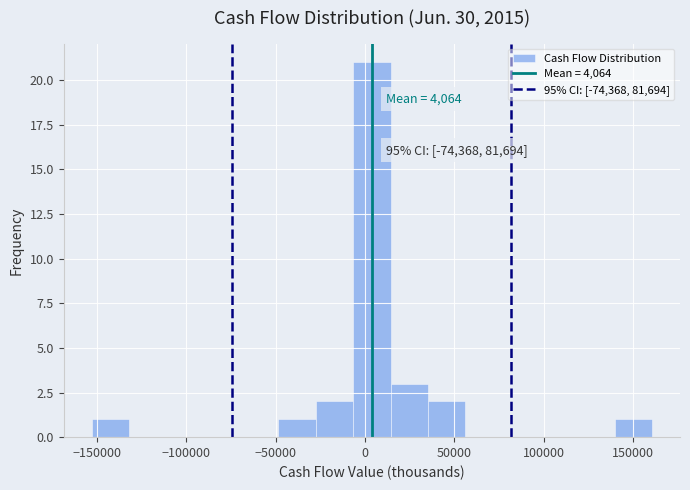

Over which range of the x-axis is the bar tallest?

-5000 to 15000